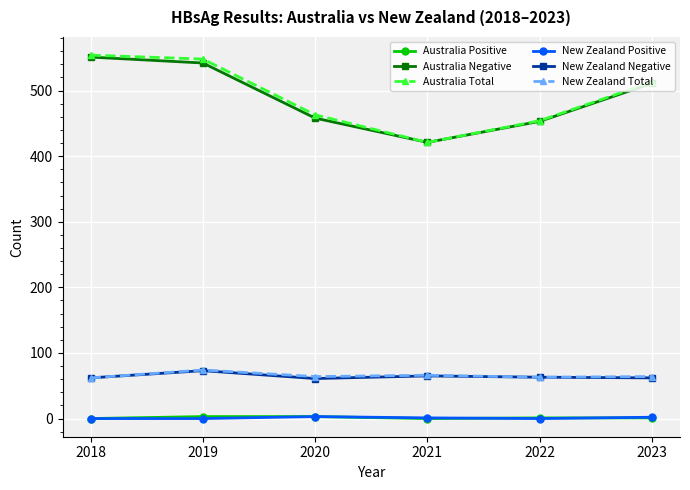

True or false: New Zealand Negative and Australia Positive intersect in this chart.

False